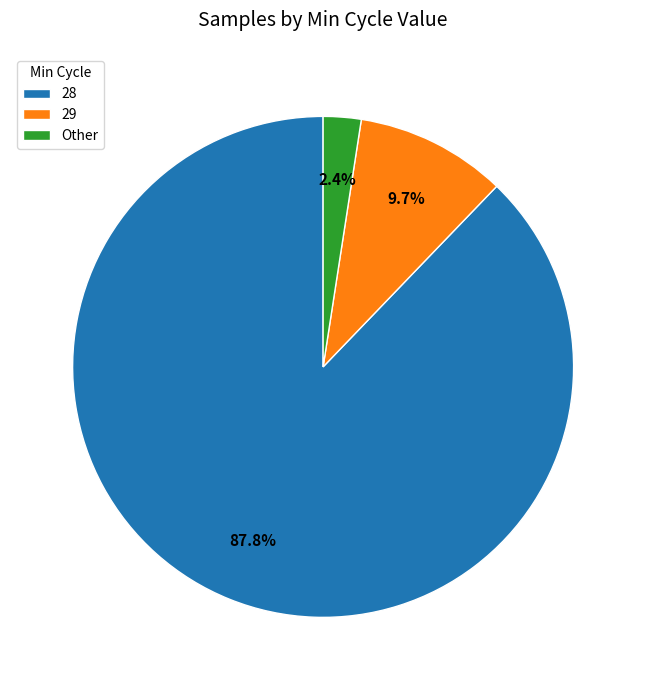

Which category has the smallest portion of the pie?

Other